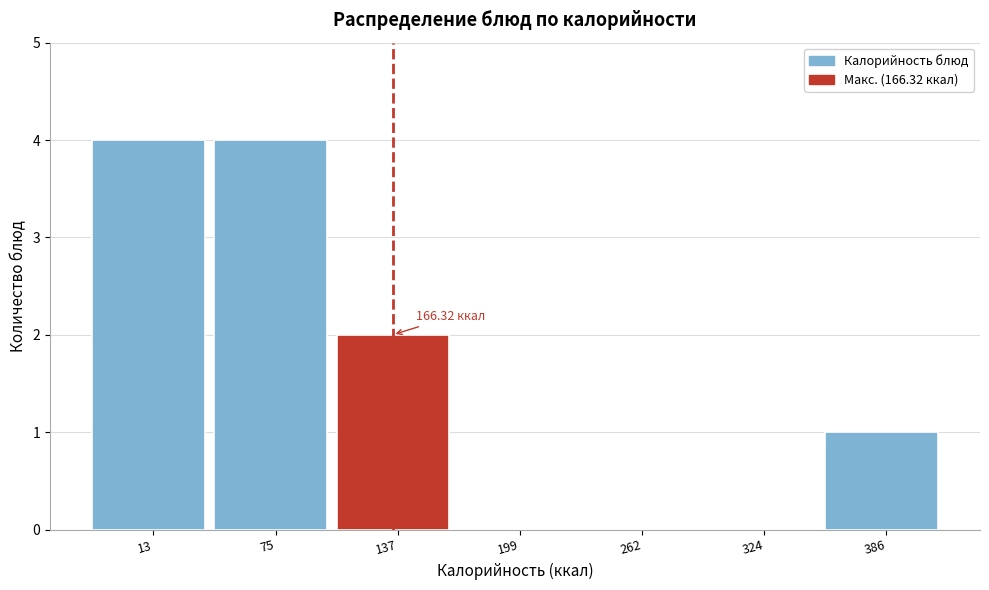

What is the sum of the values at 386 and 75?

5